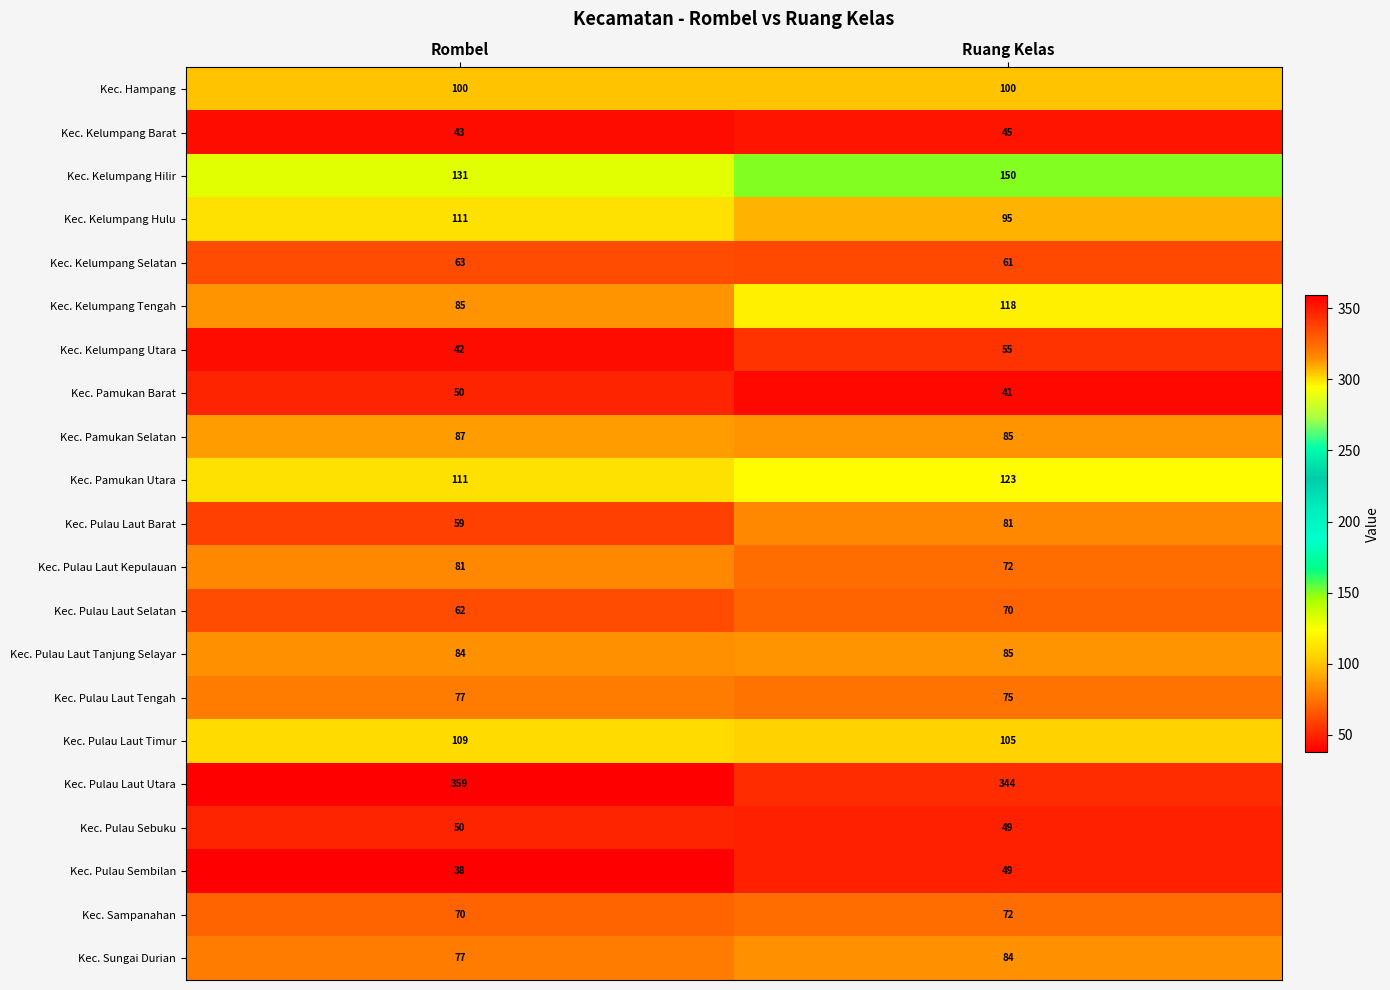

Rank the categories by Kec. Kelumpang Hilir value from highest to lowest.

Ruang Kelas, Rombel